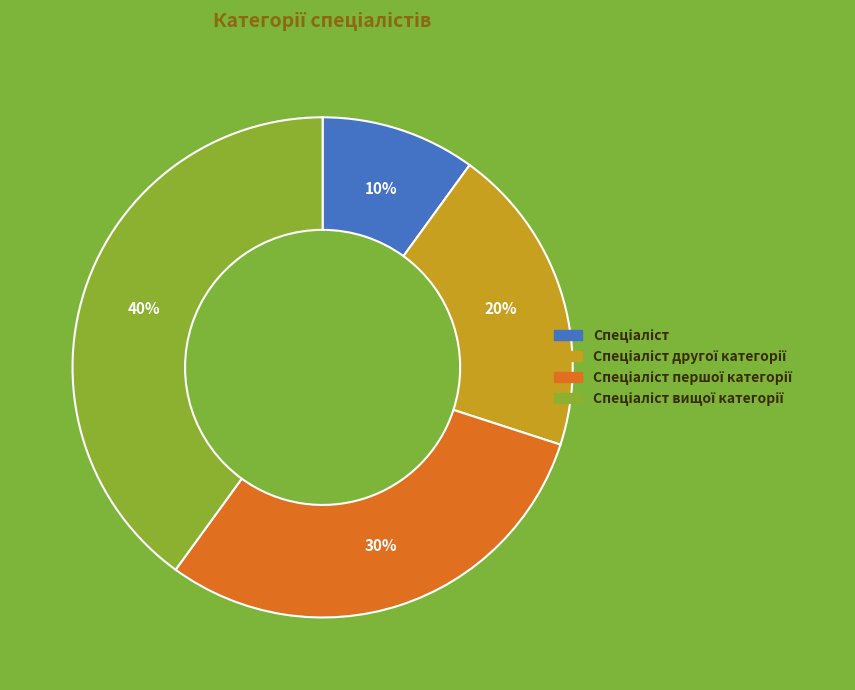

Does any single category account for the majority?

No